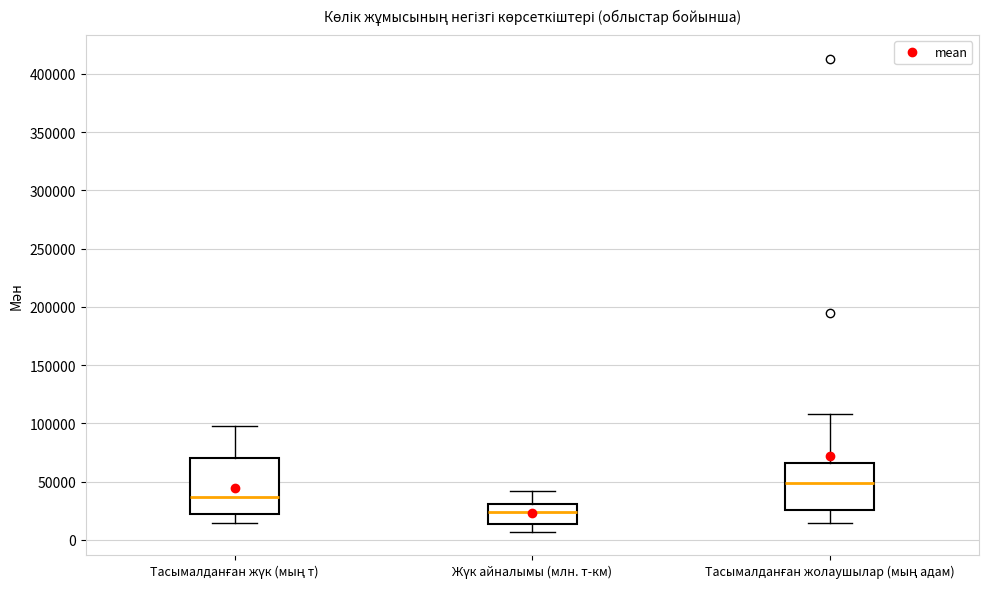

Which box is the tallest, from its lower edge to its upper edge?

Тасымалданған жүк (мың т)